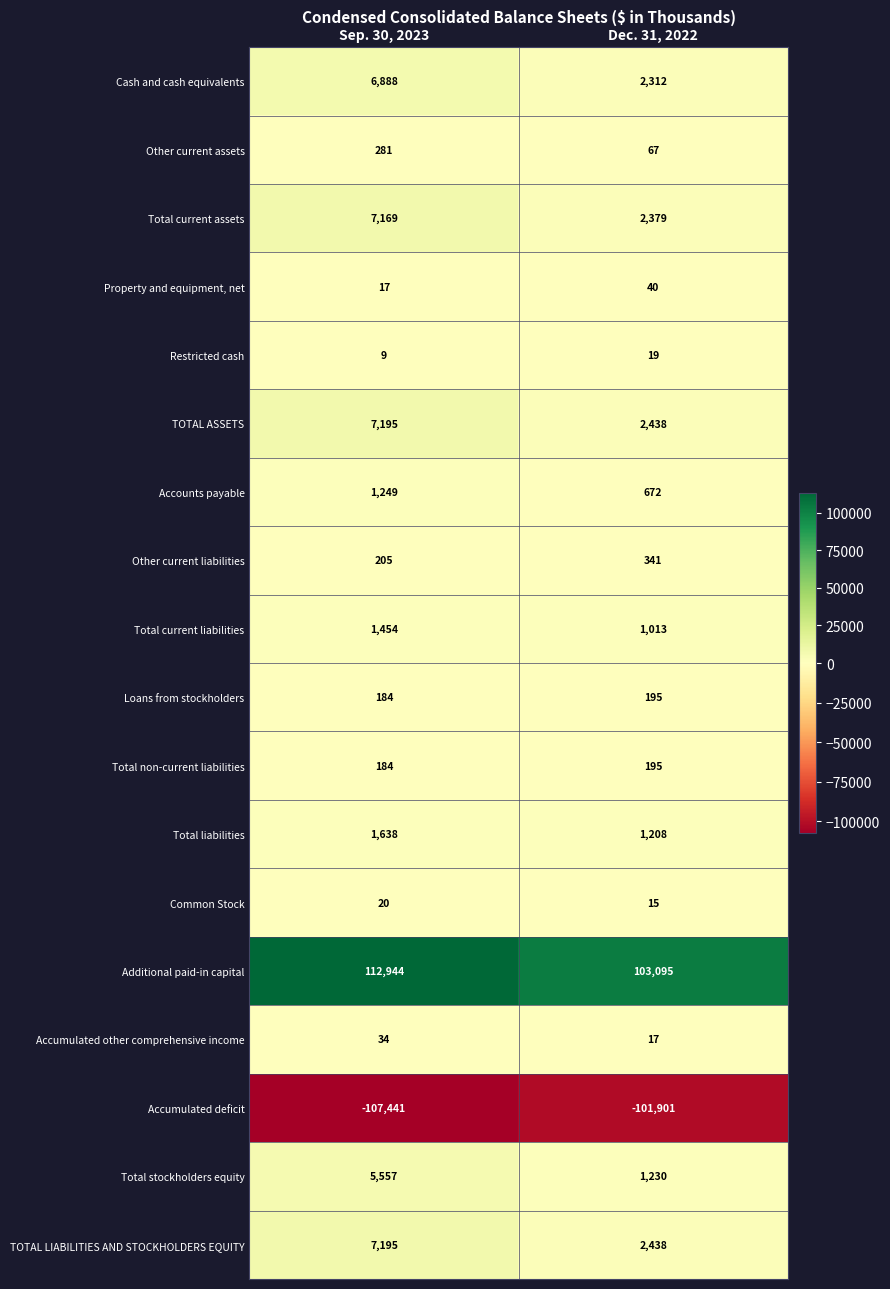

At which label is Restricted cash closest to 14?

Sep. 30, 2023